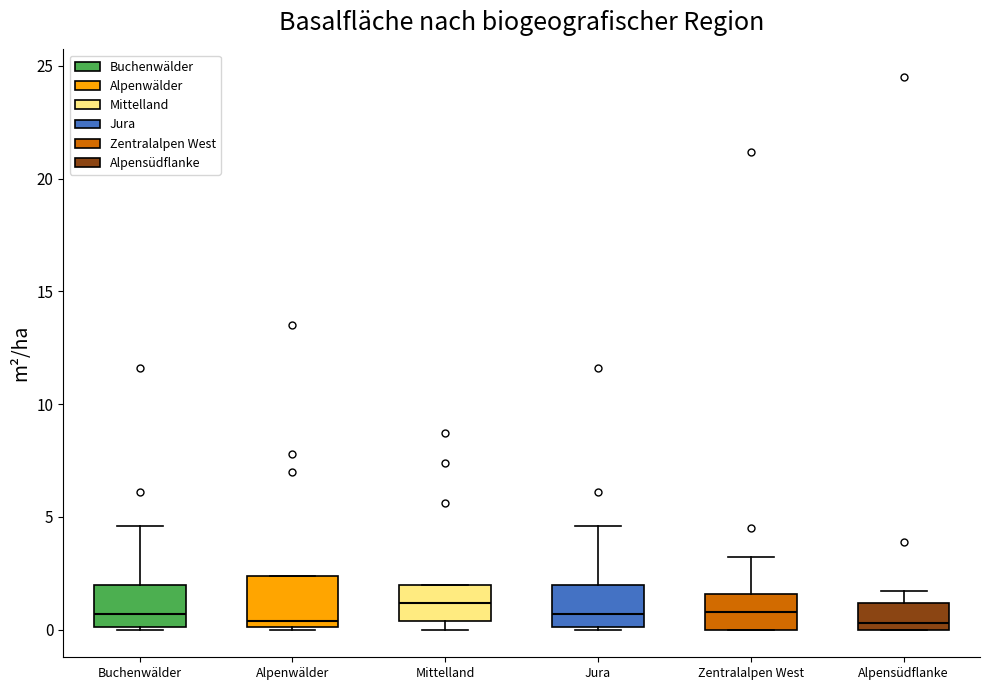

Reading left to right, transcribe this box plot: for each box, give where its median line is, the range the box spans, and where its two whiskers end, as read against the y-axis. The values are not printed on the chart, so give them approximately, as read against the axis.

Buchenwälder: median 0.5, box 0.0 to 2.0, whiskers 0.0 to 4.5
Alpenwälder: median 0.5, box 0.0 to 2.5, whiskers 0.0 to 2.5
Mittelland: median 1.0, box 0.5 to 2.0, whiskers 0.0 to 2.0
Jura: median 0.5, box 0.0 to 2.0, whiskers 0.0 to 4.5
Zentralalpen West: median 1.0, box 0.0 to 1.5, whiskers 0.0 to 3.0
Alpensüdflanke: median 0.5, box 0.0 to 1.0, whiskers 0.0 to 1.5